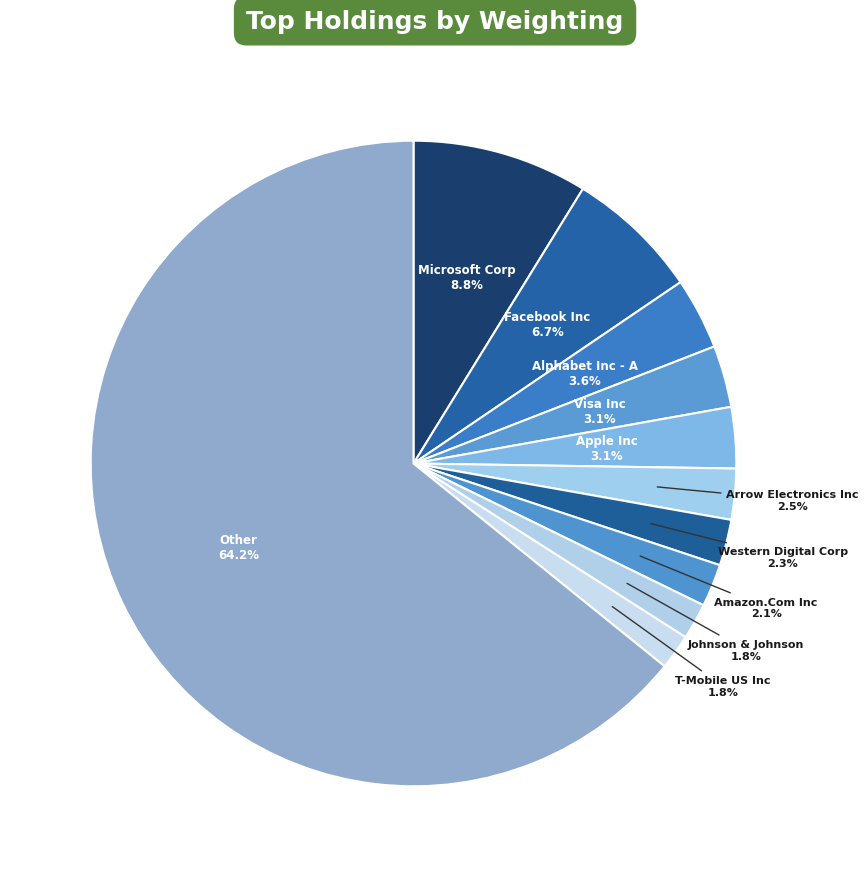

Rank the categories by value from highest to lowest.

Other, Microsoft Corp, Facebook Inc, Alphabet Inc - A, Visa Inc, Apple Inc, Arrow Electronics Inc, Western Digital Corp, Amazon.Com Inc, Johnson & Johnson, T-Mobile US Inc